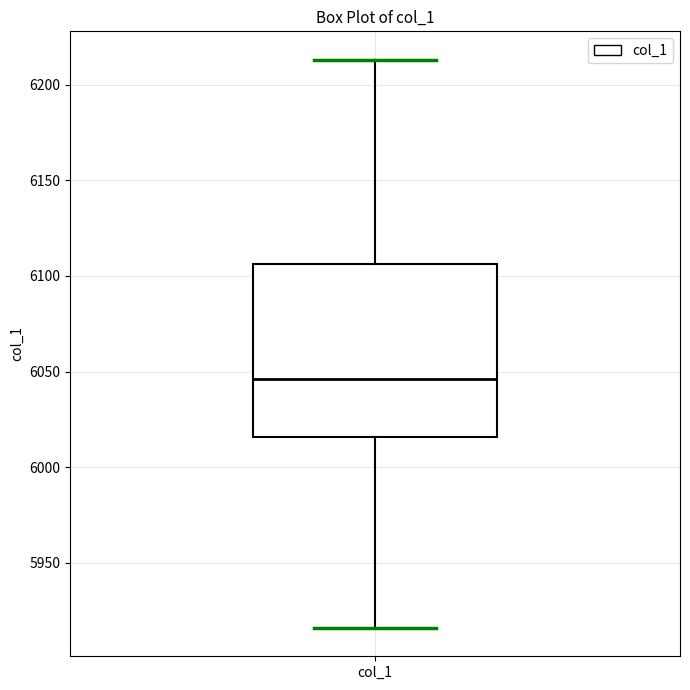

Read this box plot against the y-axis: the position of the median line, the range covered by the box, and the ends of both whiskers. The values are not printed on the chart, so give them approximately, as read against the axis.

median 6045, box 6015 to 6105, whiskers 5915 to 6215